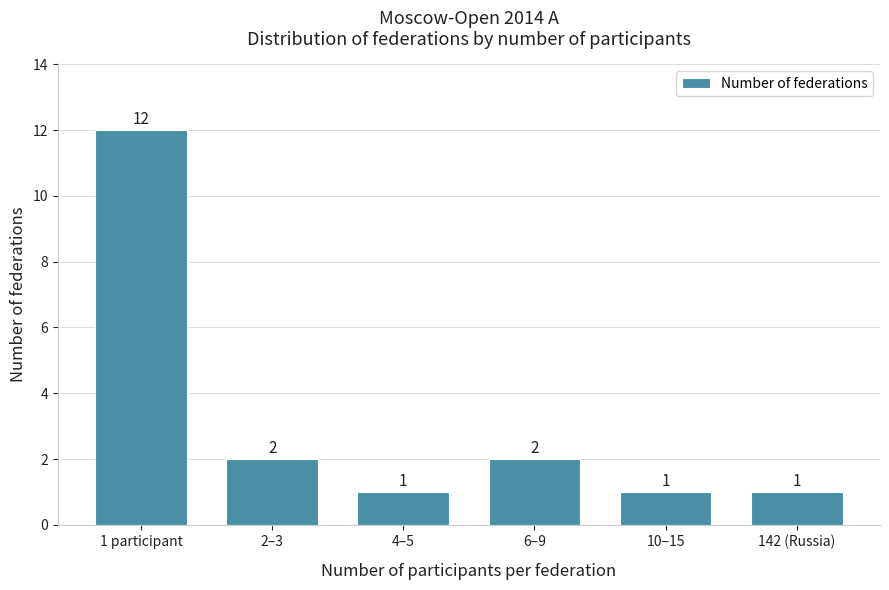

Reading left to right, list all the values displayed in this chart.

12	2	1	2	1	1